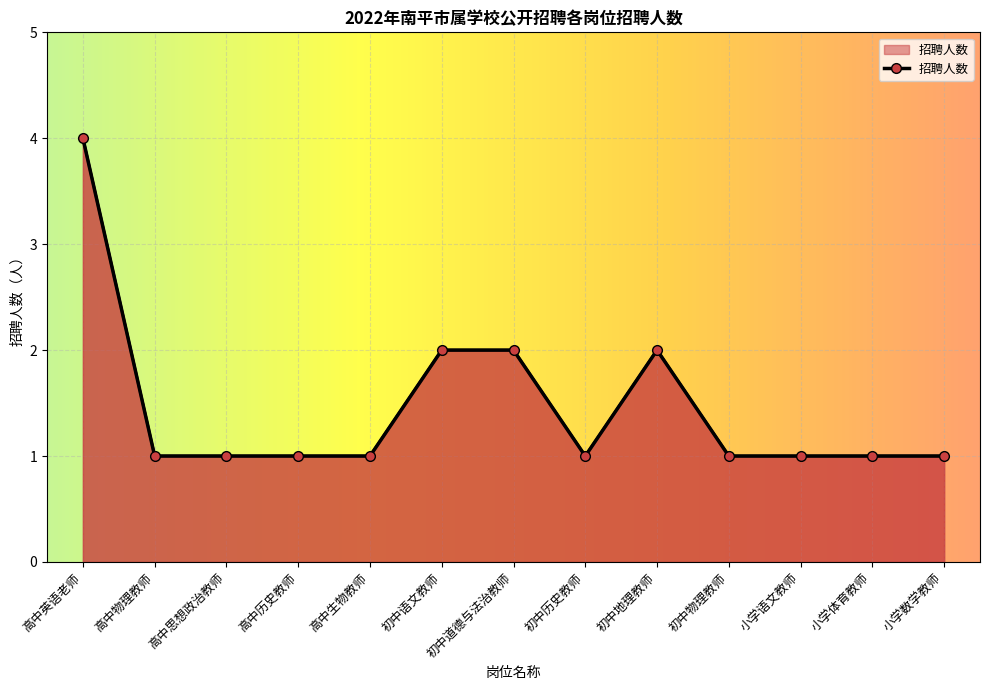

Which has a higher value, 小学体育教师 or 初中语文教师?

初中语文教师